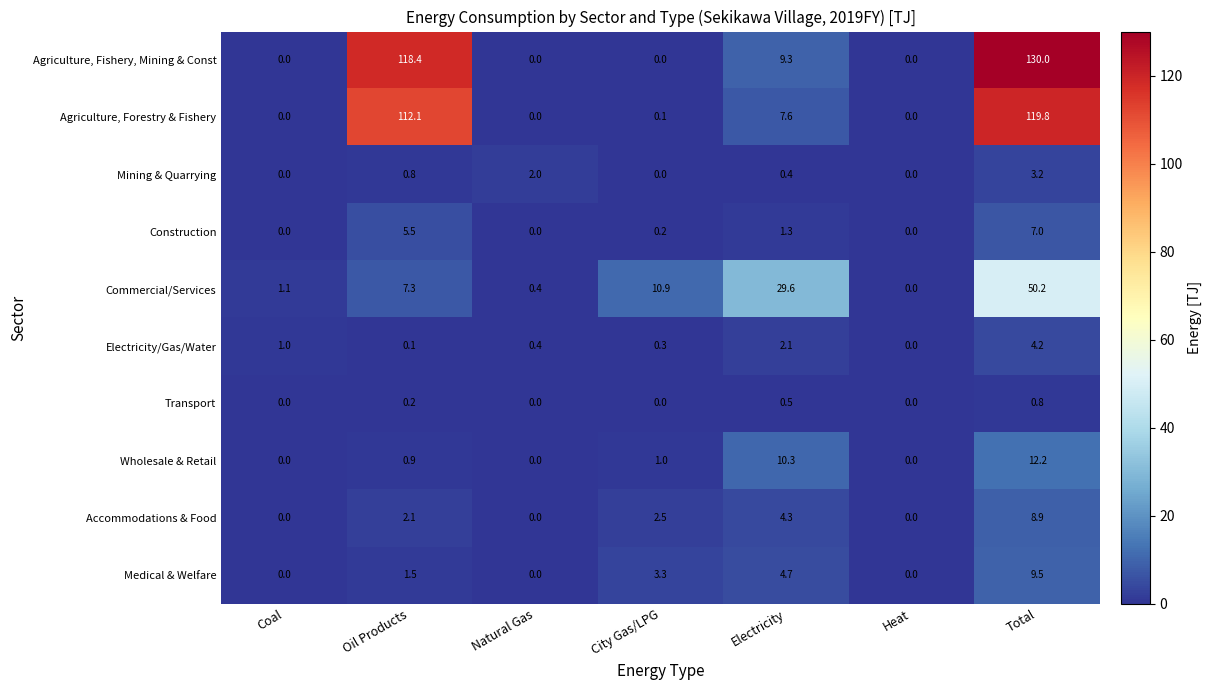

What is the spread (max minus min) of values at City Gas/LPG?

10.9